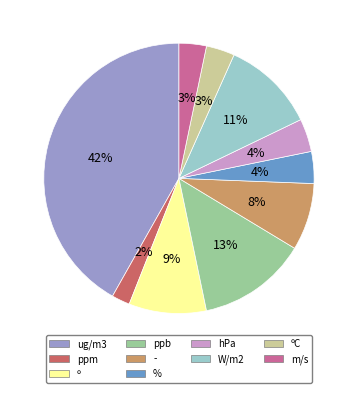

Do º and ppb together represent more than half of the pie?

No